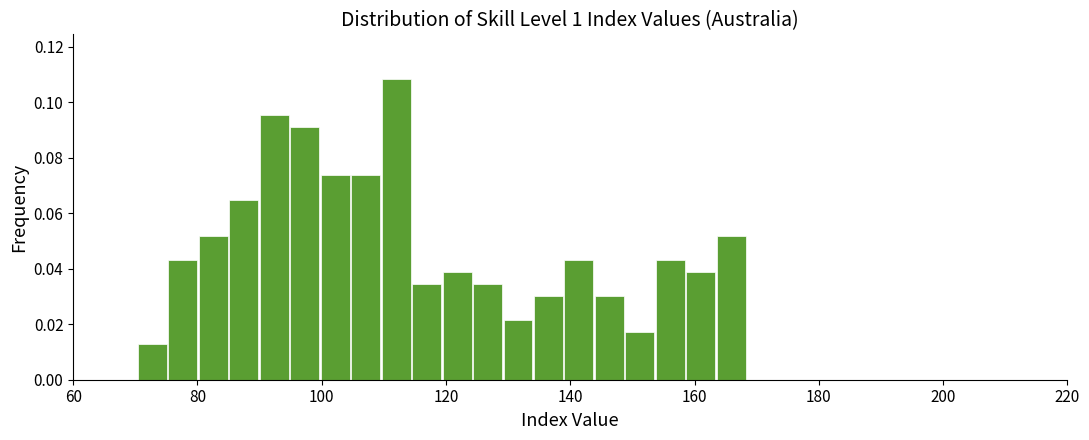

Around what value on the x-axis is the tallest bar? Give the approximate position of its centre, as read against the axis.

112